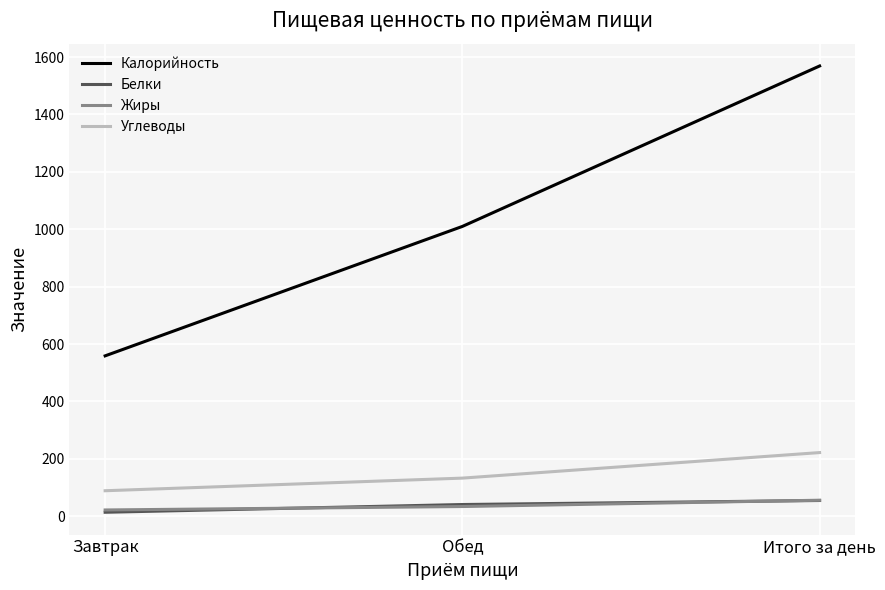

What are all the series names shown in the legend?

Калорийность, Белки, Жиры, Углеводы